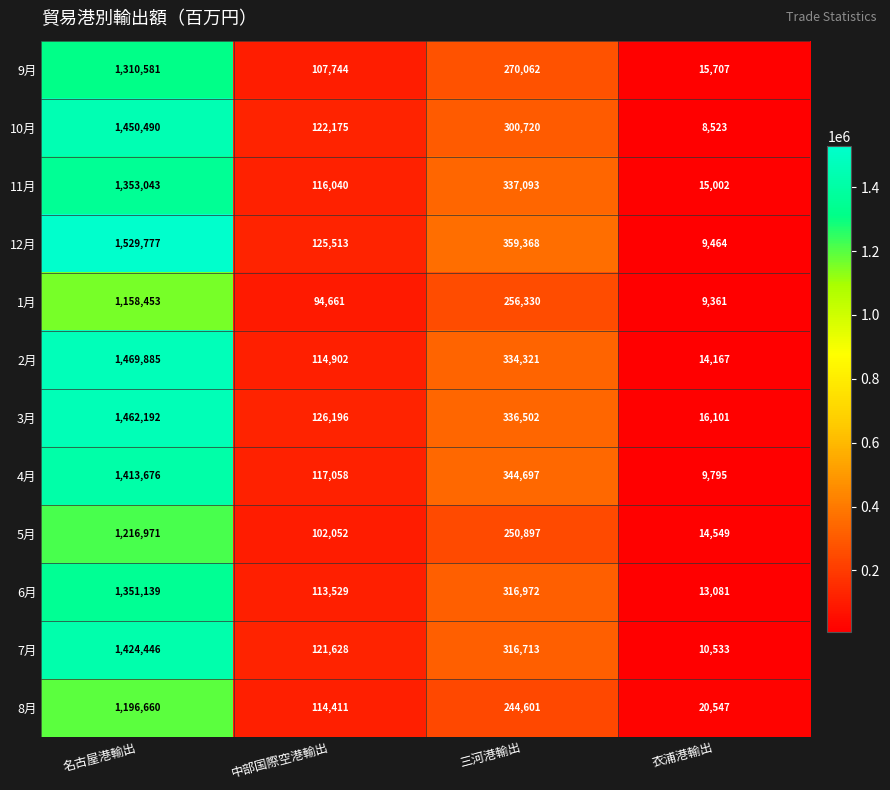

Which series has the largest total across all categories?

12月